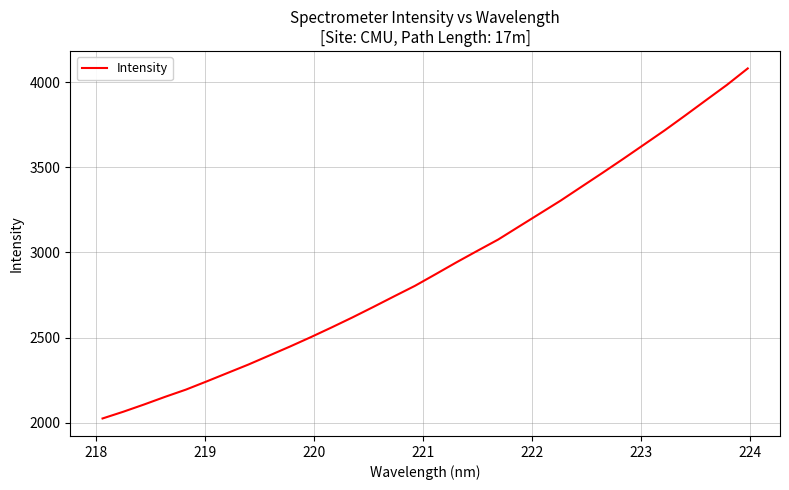

What is the difference between the maximum and minimum values?

2055.8